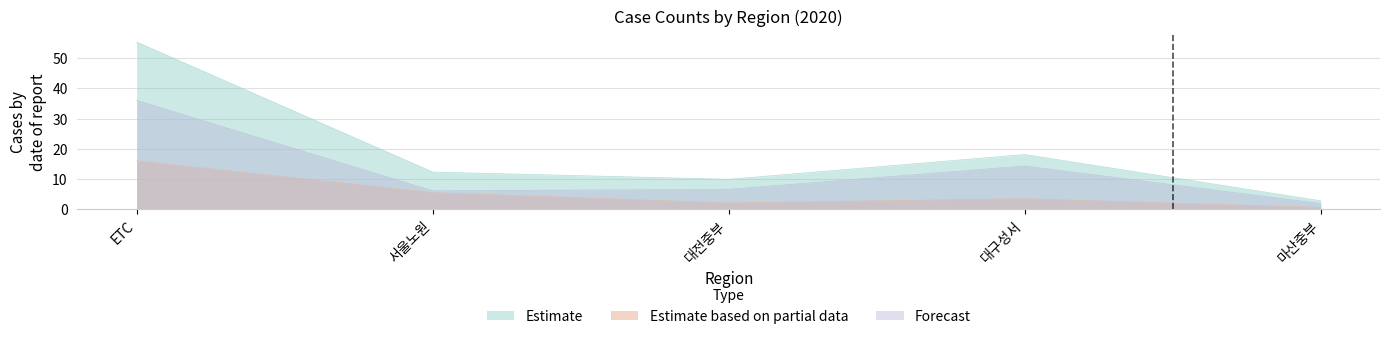

How many lines are shown in the chart?

3